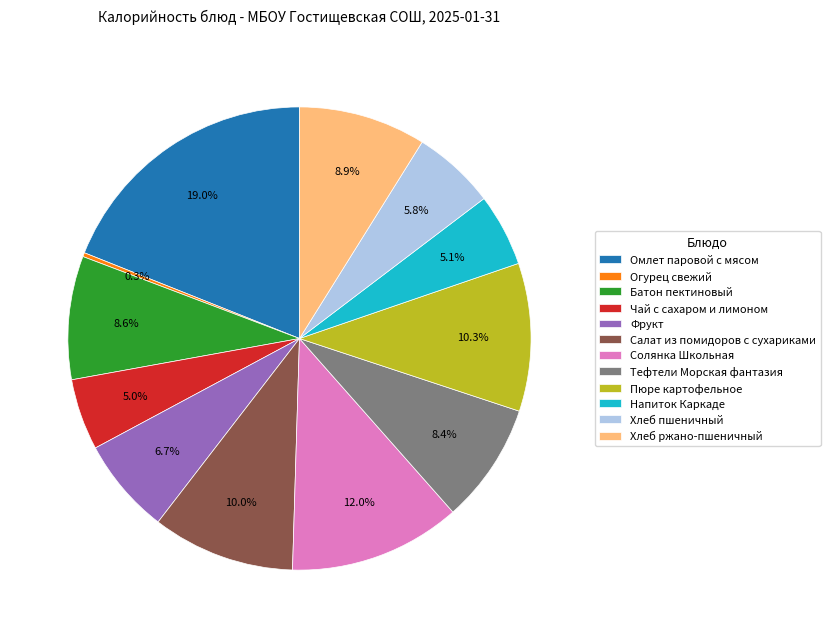

Is it true that Солянка Школьная is 25% of the pie?

False